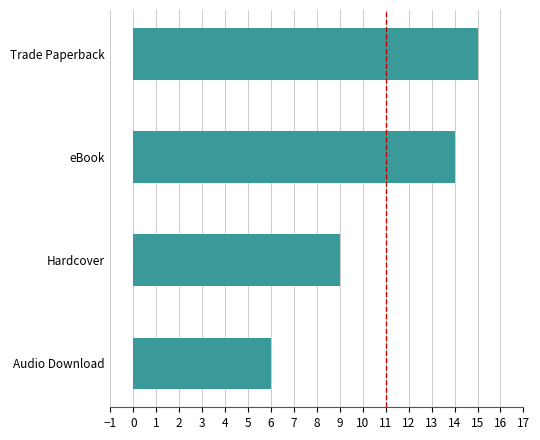

True or false: the data shows 14 at eBook.

True